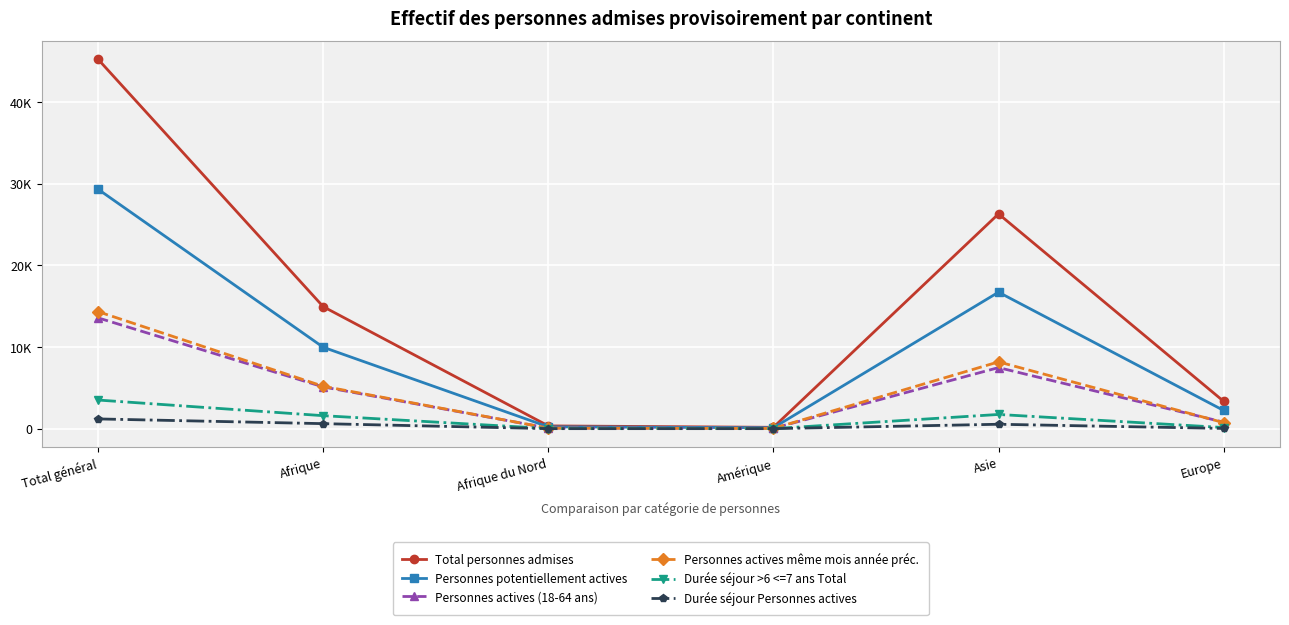

True or false: Durée séjour >6 <=7 ans Total and Personnes actives (18-64 ans) intersect in this chart.

False